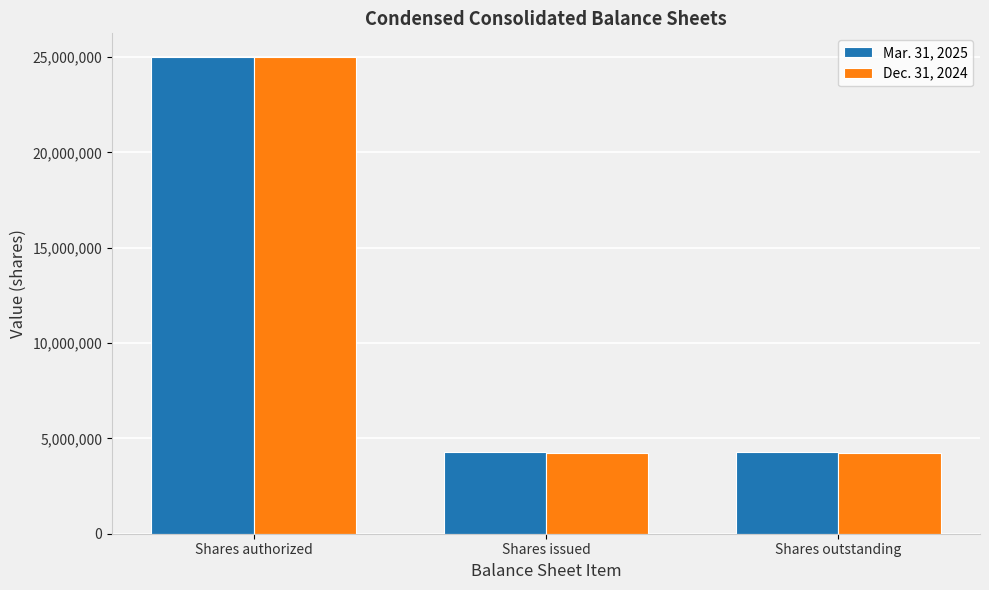

Which series has the largest range (max minus min)?

Dec. 31, 2024